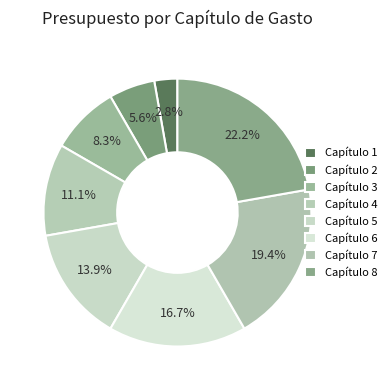

How many segments does this pie chart have?

8